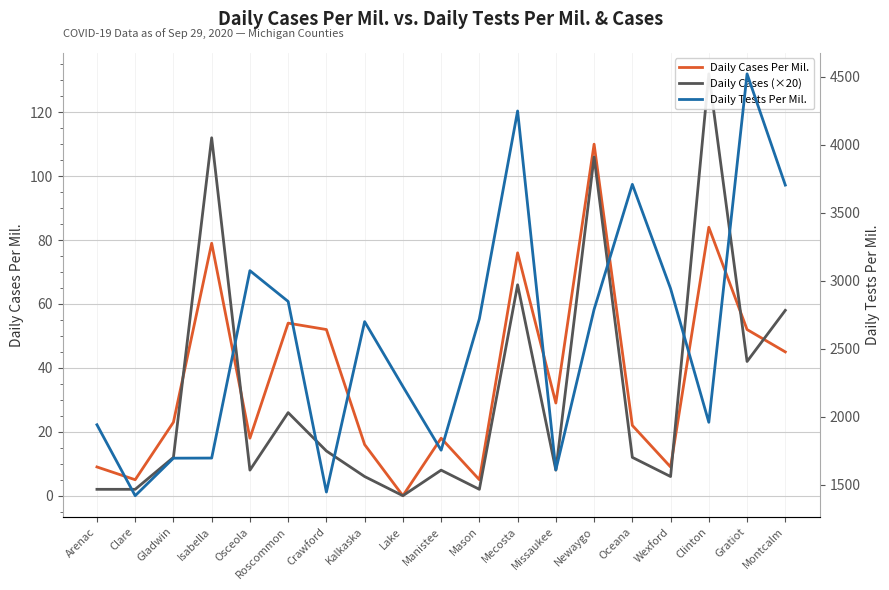

What is the label of the 15th point from the left?

Oceana